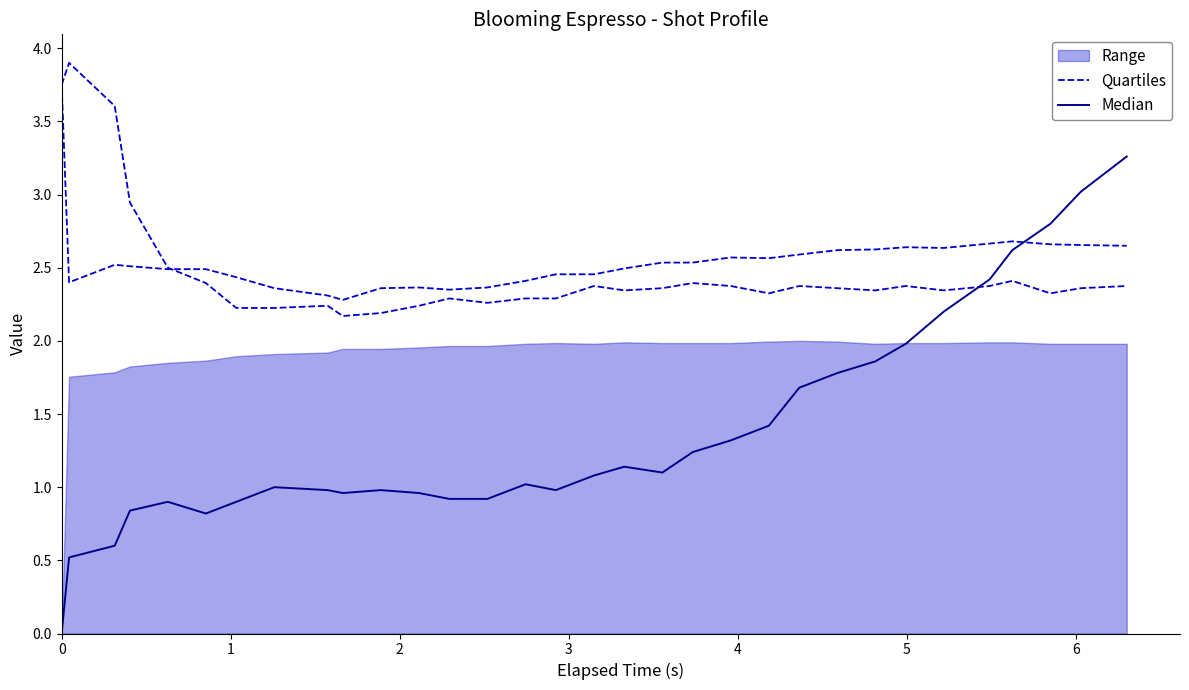

At how many categories does at least one series exceed 0?

32